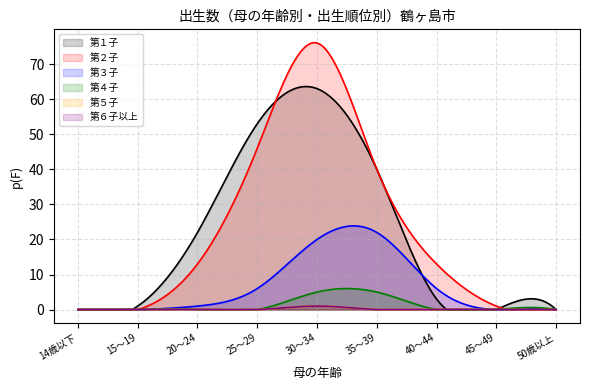

At which category does the chart reach its peak across all series?

30～34